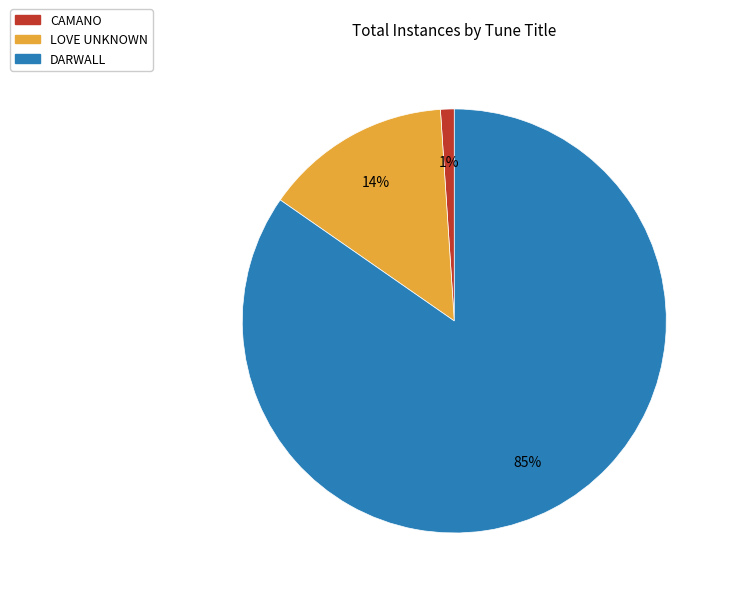

Is the sum of CAMANO and DARWALL greater than half?

Yes